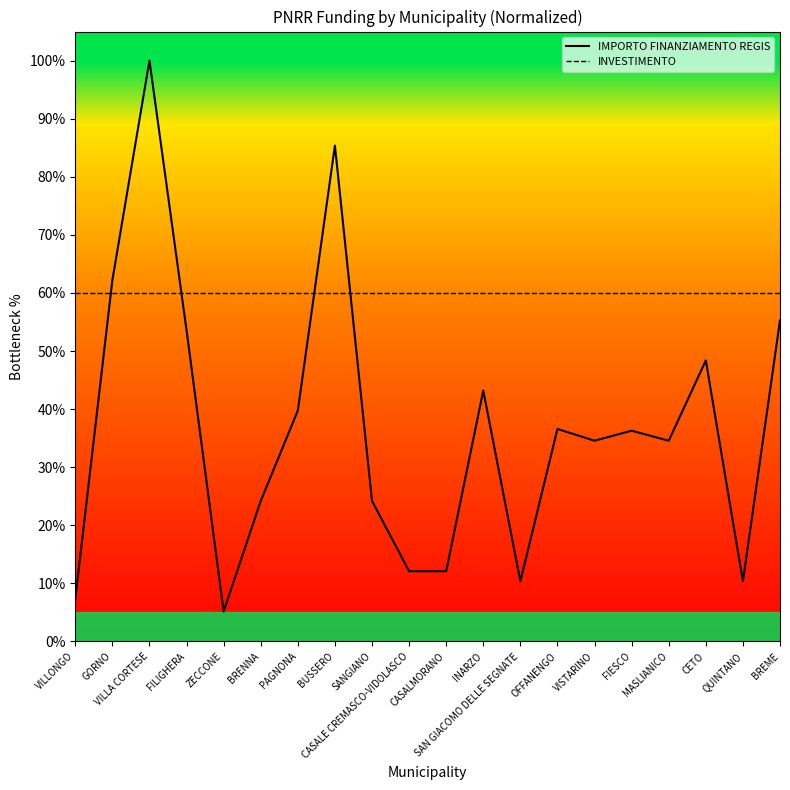

What is the sum of the INVESTIMENTO values at MASLIANICO and BREME?

120.0